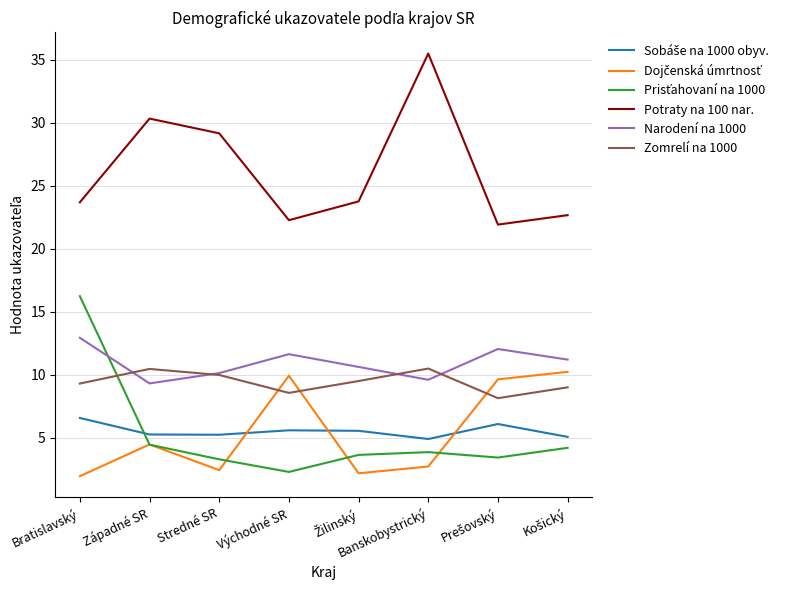

What position from the left is Východné SR?

4